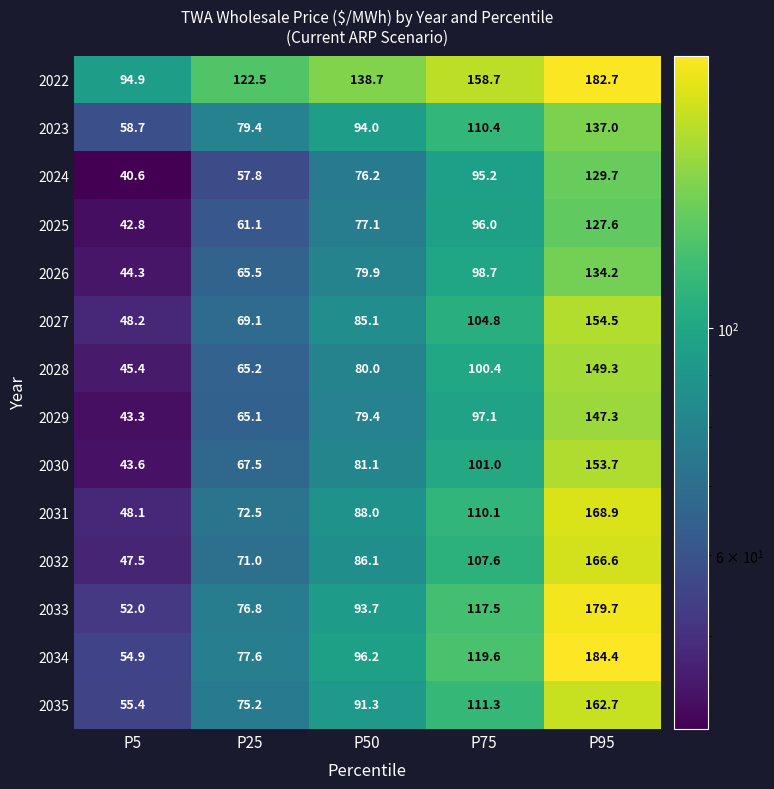

The 2035 series shows 162.7 at P95. True or false?

True